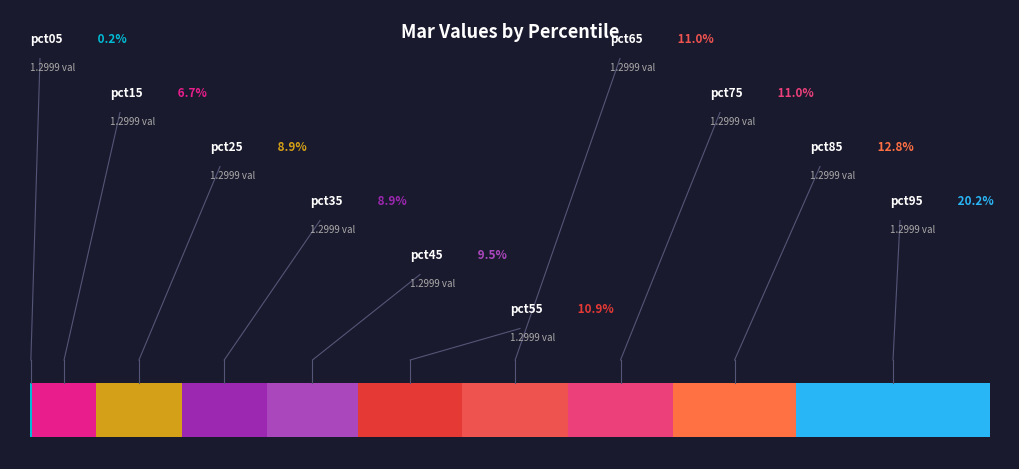

How many segments does this pie chart have?

10